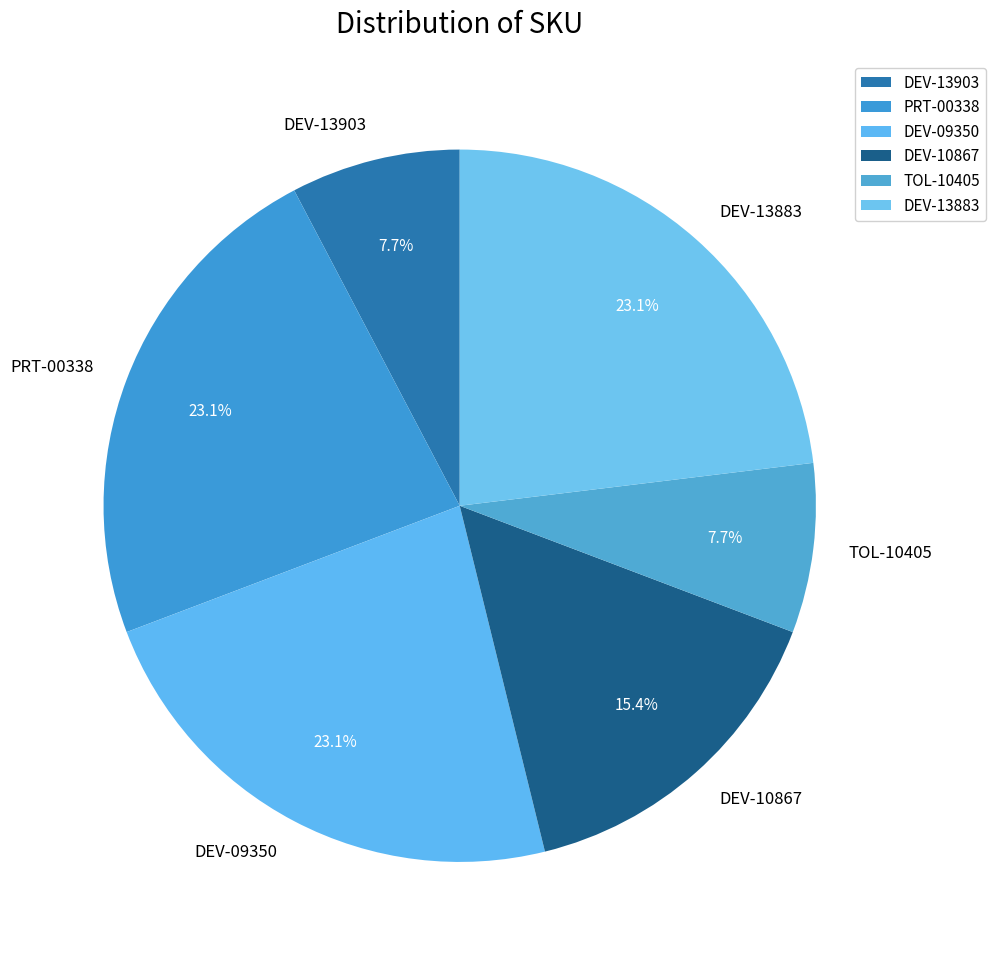

To the nearest percent, what is the average slice percentage?

17%